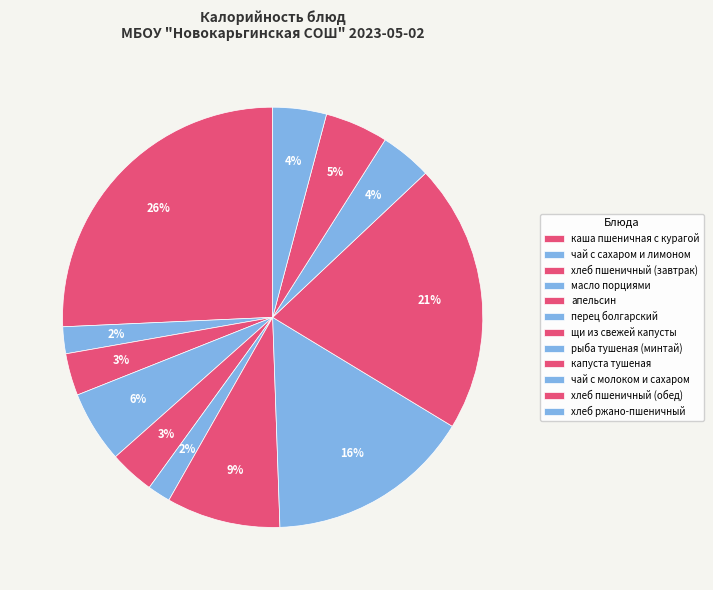

To the nearest percent, what is the difference between the largest and smallest slice percentages?

24%